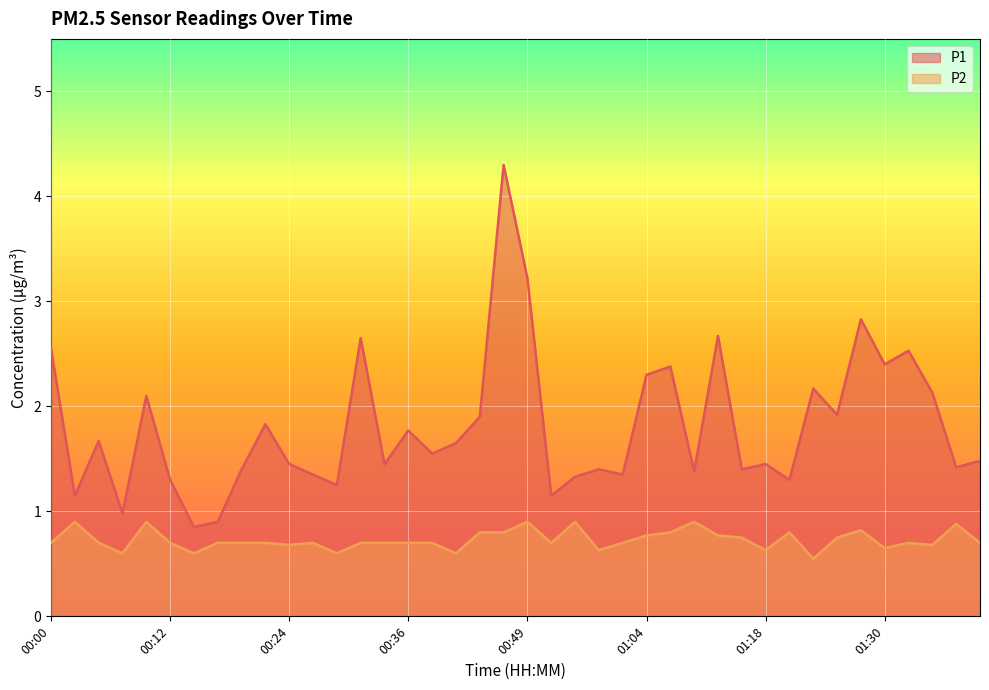

In P1, how many points are lower than both neighbors (excluding endpoints)?

14